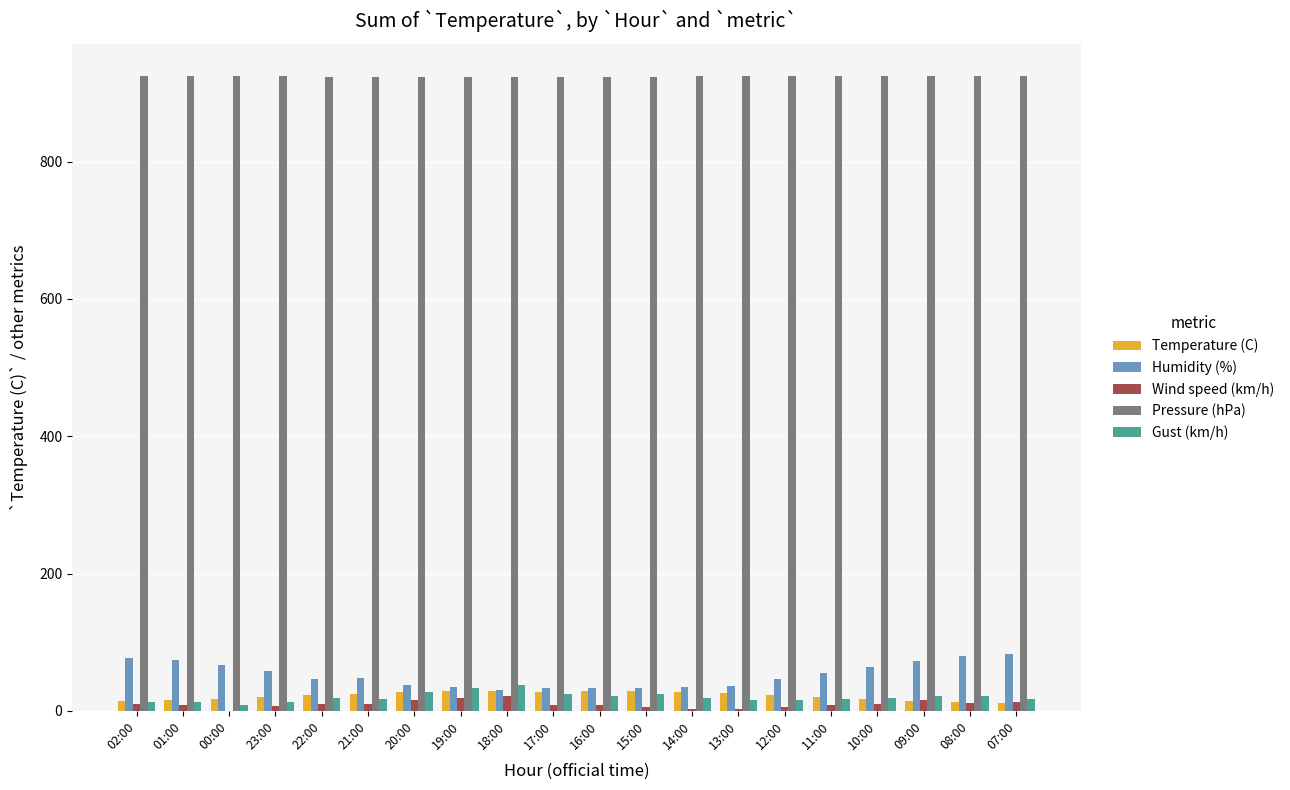

What is the greatest value displayed?

925.4